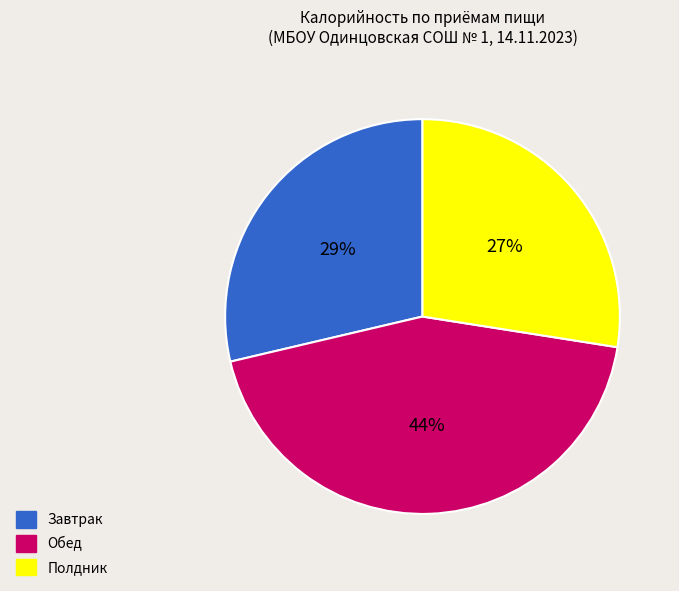

Between Обед and Полдник, which is larger?

Обед